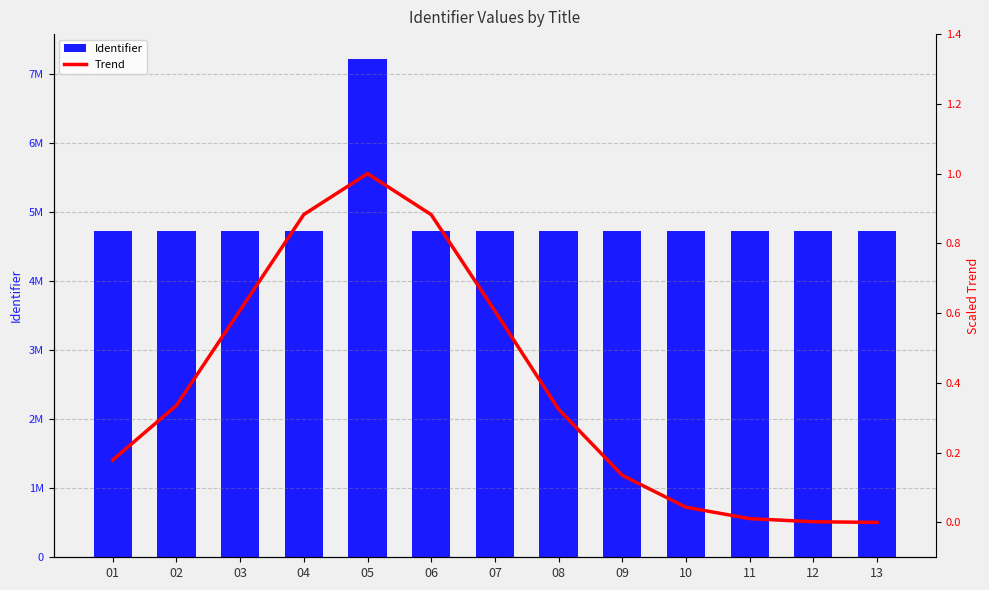

Which label corresponds to the largest value in the chart?

05